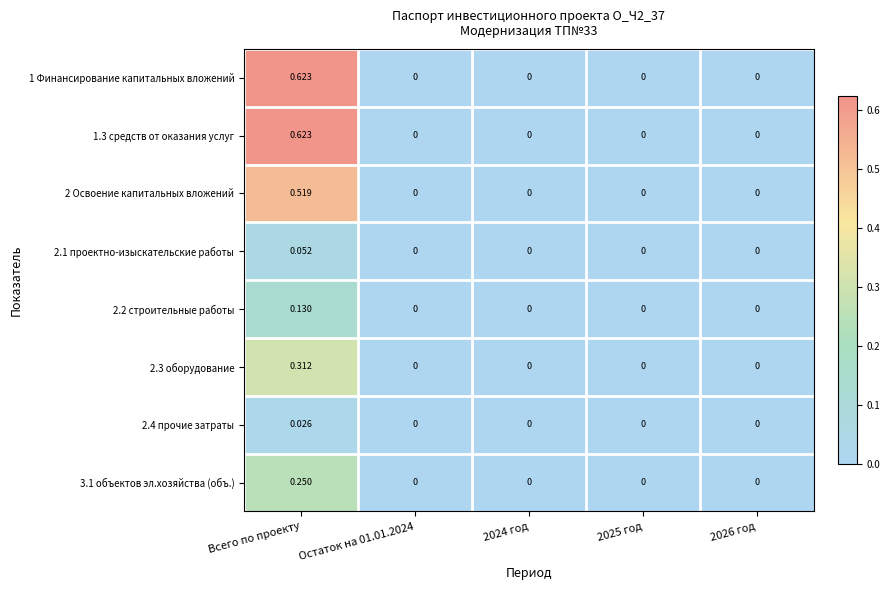

At which category does the chart reach its peak across all series?

Всего по проекту